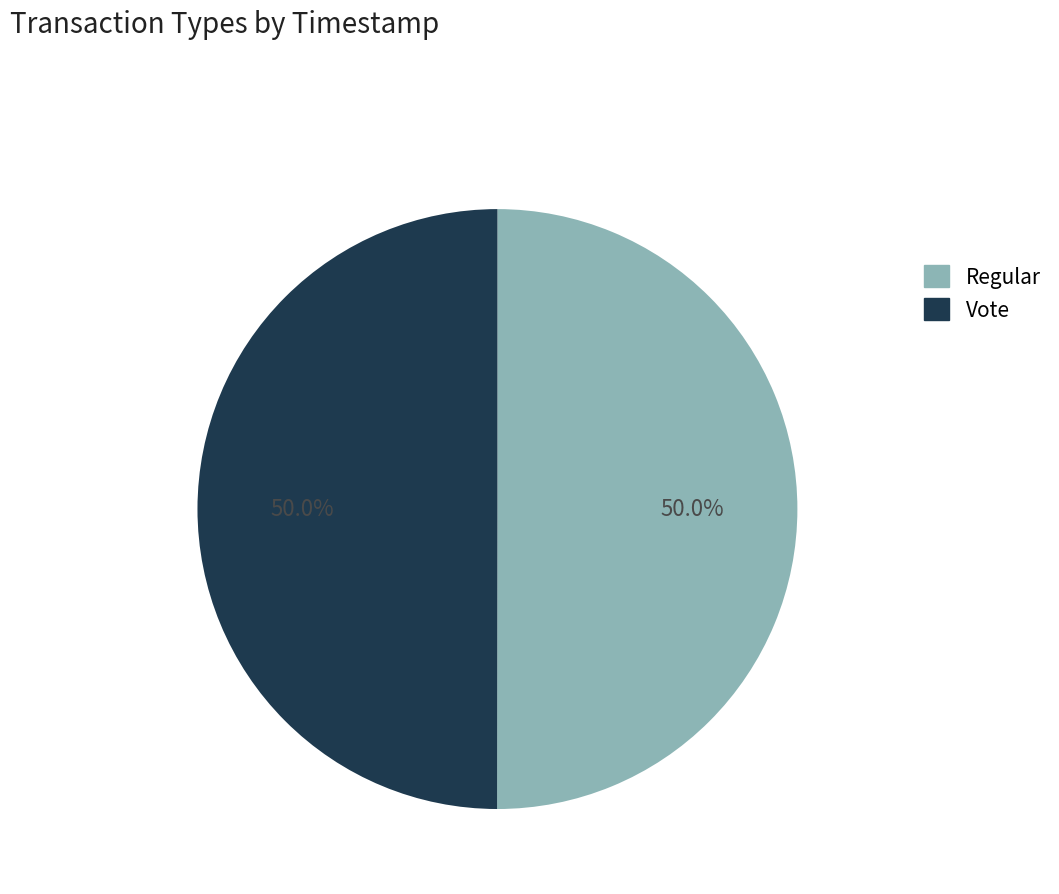

What is the ratio of the value at Vote to the value at Regular?

1.0